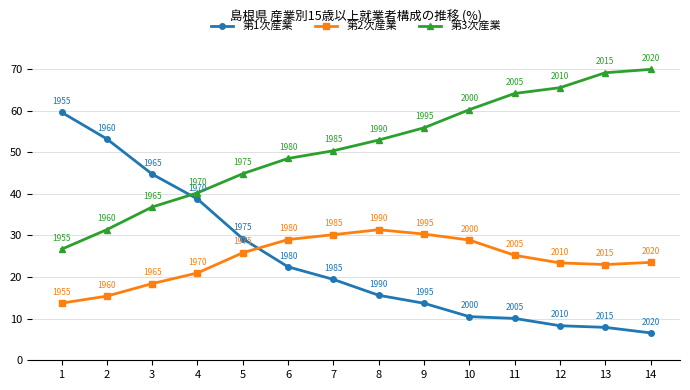

Rank the series by their maximum value, from highest to lowest.

第3次産業, 第1次産業, 第2次産業